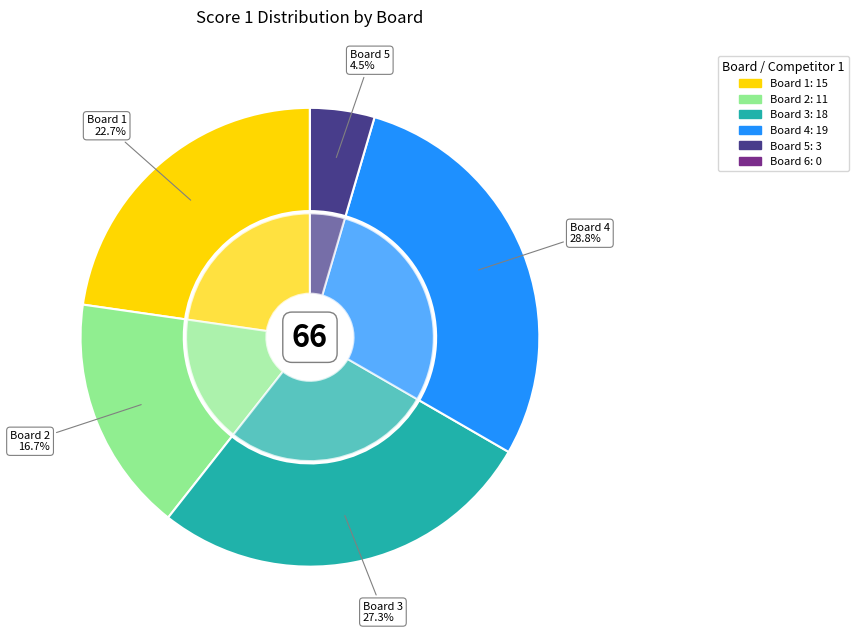

Is Board 5
Skabraha Jan the majority of the pie?

No